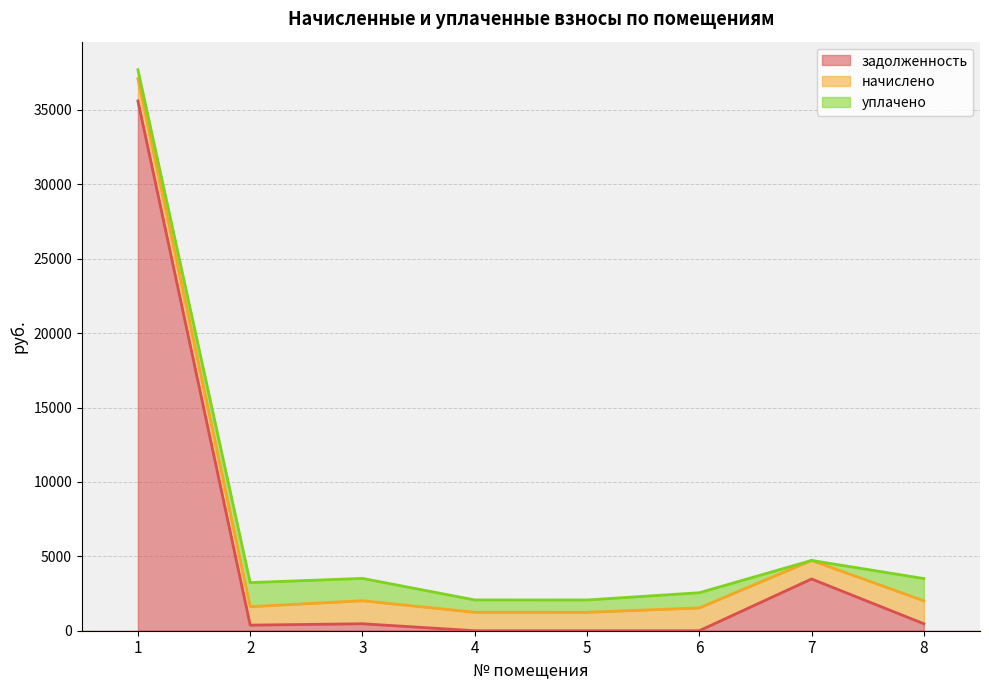

What is the sum of all уплачено values?

7890.2